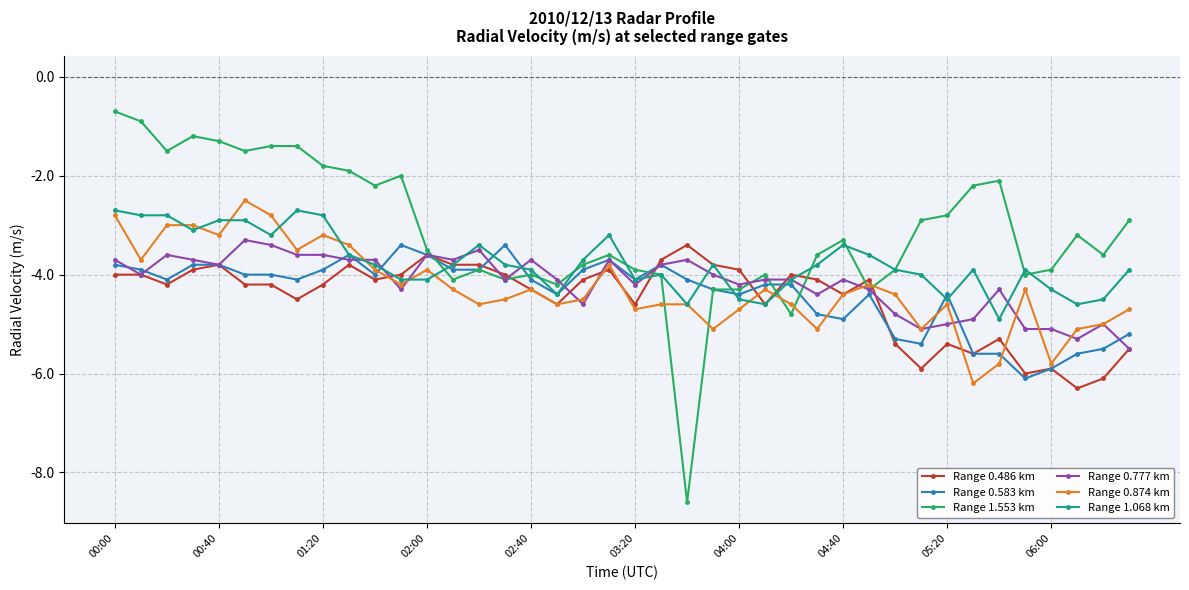

Reading right to left, extract all data points from this chart.

Range 0.486 km: -5.5	-6.1	-6.3	-5.9	-6.0	-5.3	-5.6	-5.4	-5.9	-5.4	-4.1	-4.4	-4.1	-4.0	-4.6	-3.9	-3.8	-3.4	-3.7	-4.6	-3.9	-4.1	-4.6	-4.3	-4.0	-3.8	-3.8	-3.6	-4.0	-4.1	-3.8	-4.2	-4.5	-4.2	-4.2	-3.8	-3.9	-4.2	-4.0	-4.0
Range 0.583 km: -5.2	-5.5	-5.6	-5.9	-6.1	-5.6	-5.6	-4.4	-5.4	-5.3	-4.4	-4.9	-4.8	-4.2	-4.2	-4.4	-4.3	-4.1	-3.8	-4.1	-3.7	-3.9	-4.4	-4.1	-3.4	-3.9	-3.9	-3.6	-3.4	-4.0	-3.6	-3.9	-4.1	-4.0	-4.0	-3.8	-3.8	-4.1	-3.9	-3.8
Range 1.553 km: -2.9	-3.6	-3.2	-3.9	-4.0	-2.1	-2.2	-2.8	-2.9	-3.9	-4.3	-3.3	-3.6	-4.8	-4.0	-4.3	-4.3	-8.6	-4.0	-3.9	-3.6	-3.8	-4.2	-4.0	-4.1	-3.9	-4.1	-3.5	-2.0	-2.2	-1.9	-1.8	-1.4	-1.4	-1.5	-1.3	-1.2	-1.5	-0.9	-0.7
Range 0.777 km: -5.5	-5.0	-5.3	-5.1	-5.1	-4.3	-4.9	-5.0	-5.1	-4.8	-4.3	-4.1	-4.4	-4.1	-4.1	-4.2	-4.0	-3.7	-3.8	-4.2	-3.7	-4.6	-4.1	-3.7	-4.1	-3.5	-3.7	-3.6	-4.3	-3.7	-3.7	-3.6	-3.6	-3.4	-3.3	-3.8	-3.7	-3.6	-4.0	-3.7
Range 0.874 km: -4.7	-5.0	-5.1	-5.8	-4.3	-5.8	-6.2	-4.6	-5.1	-4.4	-4.2	-4.4	-5.1	-4.6	-4.3	-4.7	-5.1	-4.6	-4.6	-4.7	-3.8	-4.5	-4.6	-4.3	-4.5	-4.6	-4.3	-3.9	-4.2	-3.9	-3.4	-3.2	-3.5	-2.8	-2.5	-3.2	-3.0	-3.0	-3.7	-2.8
Range 1.068 km: -3.9	-4.5	-4.6	-4.3	-3.9	-4.9	-3.9	-4.5	-4.0	-3.9	-3.6	-3.4	-3.8	-4.1	-4.6	-4.5	-3.8	-4.6	-4.0	-4.1	-3.2	-3.7	-4.4	-3.9	-3.8	-3.4	-3.8	-4.1	-4.1	-3.8	-3.6	-2.8	-2.7	-3.2	-2.9	-2.9	-3.1	-2.8	-2.8	-2.7